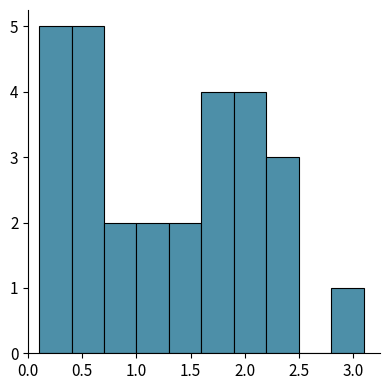

Reading left to right, transcribe this chart: for each bar, give the range it covers on the x-axis and its height. The values are not printed on the chart, so give them approximately, as read against the axis.

0.1 to 0.4: 5
0.4 to 0.7: 5
0.7 to 1.0: 2
1.0 to 1.3: 2
1.3 to 1.6: 2
1.6 to 1.9: 4
1.9 to 2.2: 4
2.2 to 2.5: 3
2.5 to 2.8: 0
2.8 to 3.1: 1